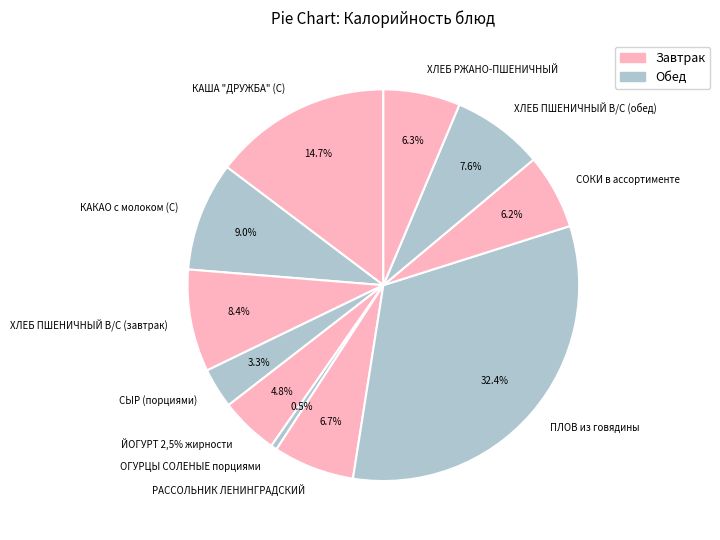

To the nearest percent, what is the combined percentage of ПЛОВ из говядины and ОГУРЦЫ СОЛЕНЫЕ порциями?

33%